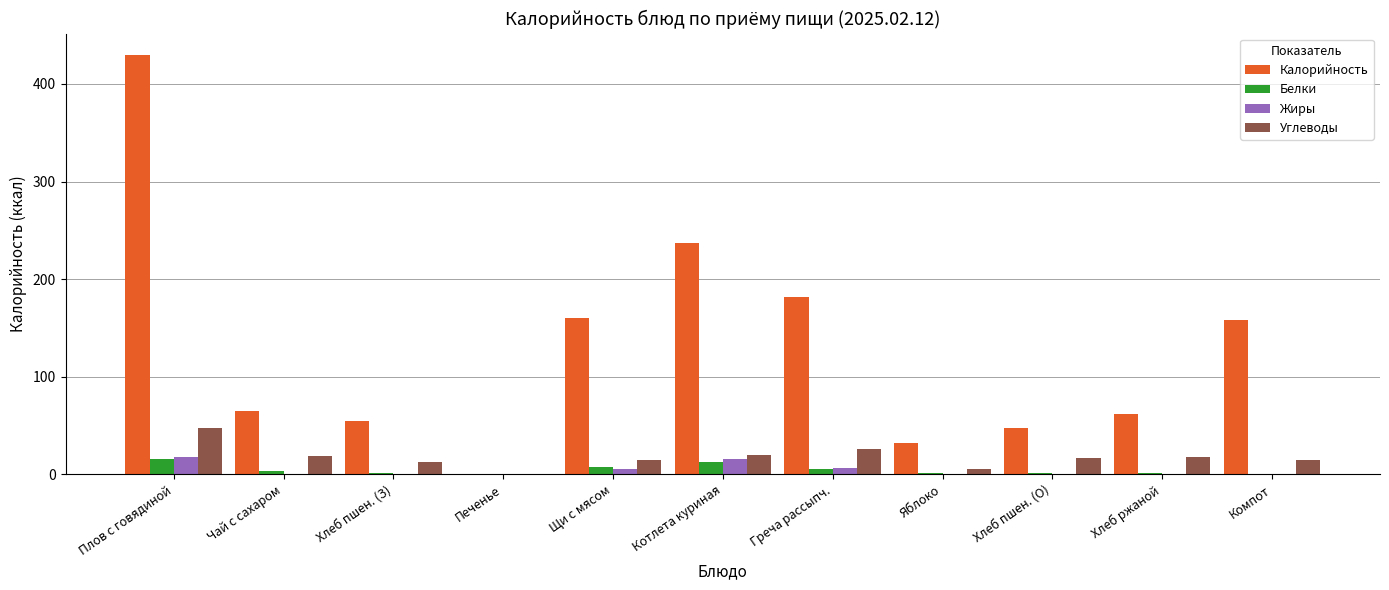

Which category has the highest value across all series?

Плов с говядиной